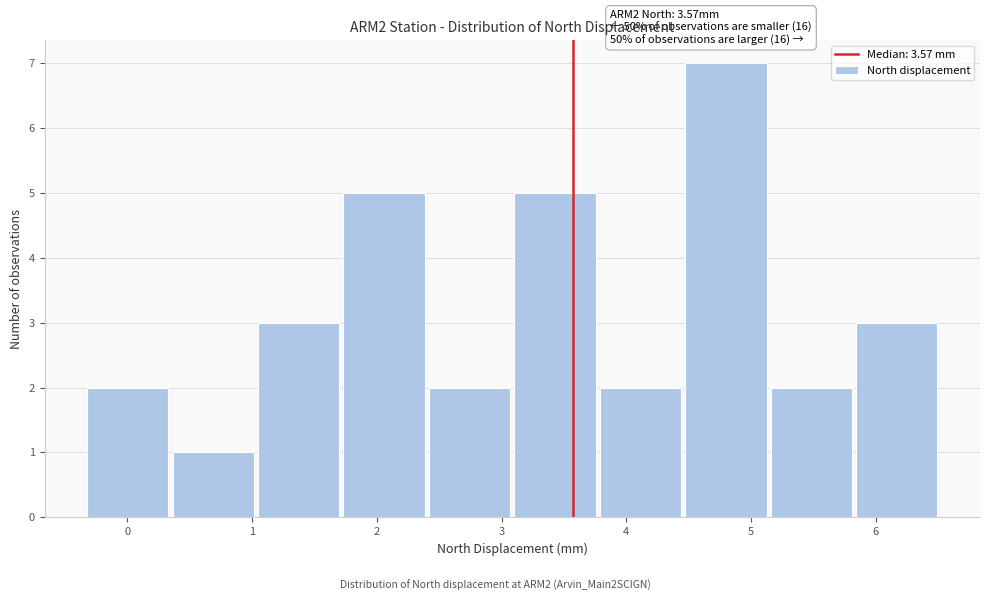

Over which range of the x-axis is the bar tallest?

4.5 to 5.1